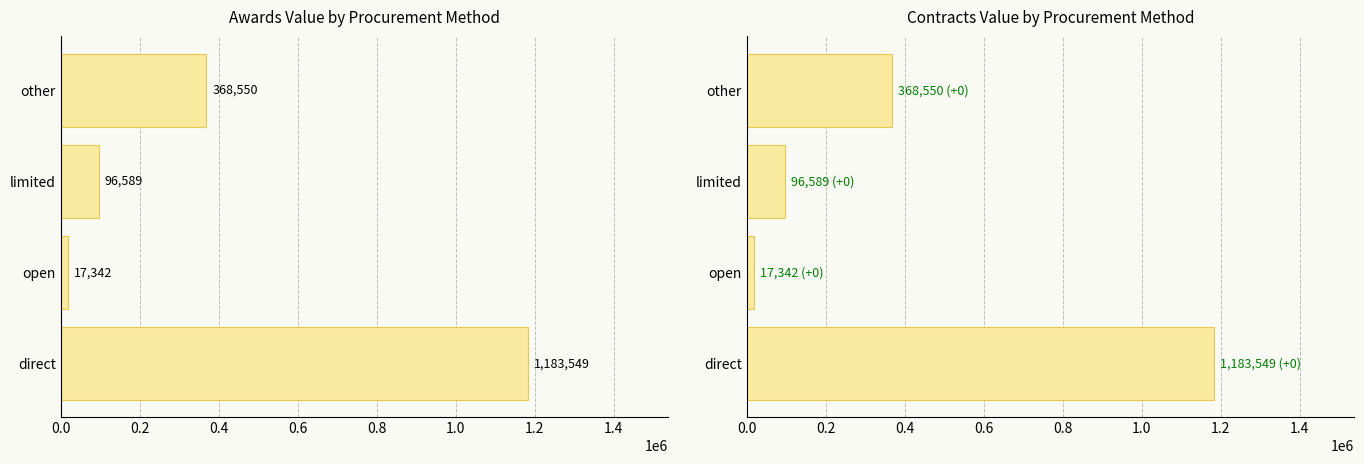

The value of awards.value.amount at limited is 96589.4. True or false?

True